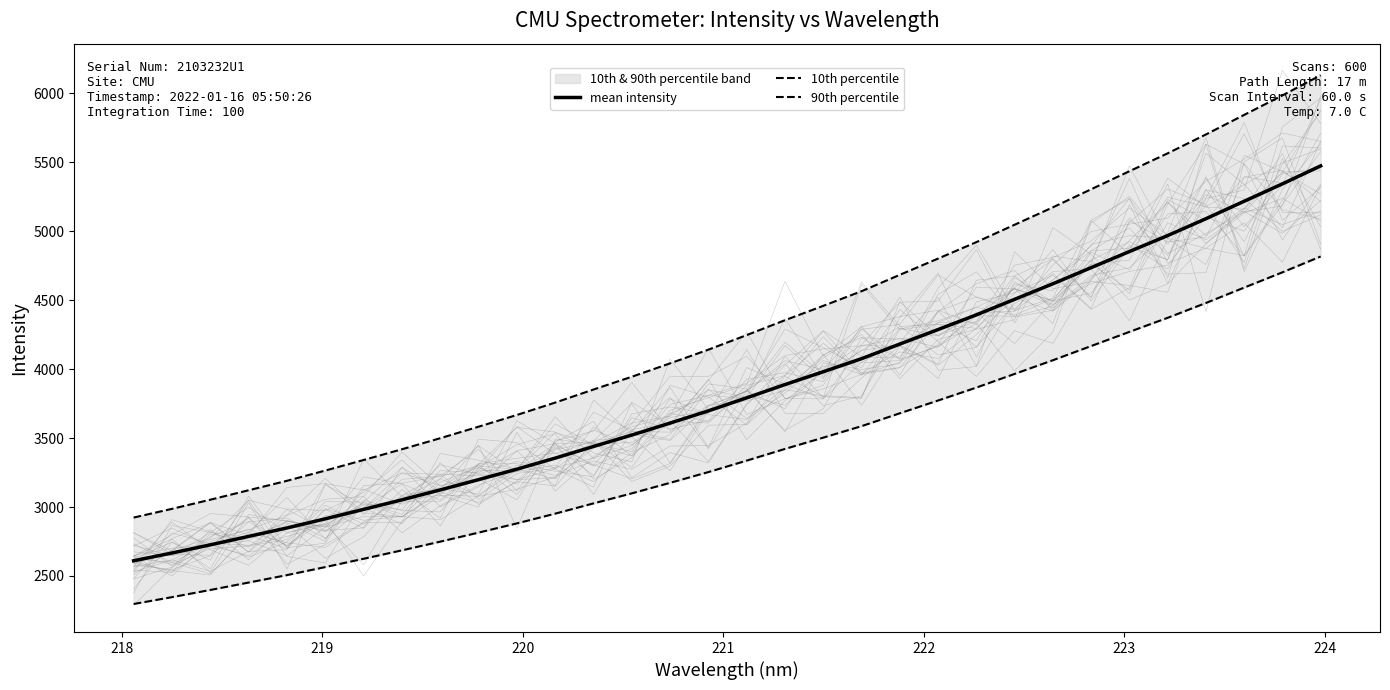

Reading right to left, extract all data points from this chart.

mean intensity: 5472.6	5342.2	5216.2	5089.6	4967.5	4851.7	4735.0	4618.1	4505.4	4392.8	4286.3	4181.1	4075.0	3980.4	3887.5	3791.1	3696.8	3608.2	3521.6	3438.9	3354.4	3274.2	3198.2	3123.9	3052.3	2982.8	2914.5	2848.2	2787.0	2725.8	2666.7	2610.2
10th percentile: 4815.9	4701.1	4590.3	4478.8	4371.4	4269.5	4166.8	4063.9	3964.7	3865.7	3772.0	3679.4	3586.0	3502.8	3421.0	3336.2	3253.2	3175.2	3099.0	3026.2	2951.9	2881.3	2814.5	2749.0	2686.0	2624.8	2564.7	2506.4	2452.5	2398.7	2346.7	2297.0
90th percentile: 6129.3	5983.2	5842.2	5700.3	5563.6	5433.9	5303.2	5172.2	5046.0	4919.9	4800.7	4682.9	4564.0	4458.1	4354.0	4246.1	4140.5	4041.2	3944.1	3851.6	3756.9	3667.1	3582.0	3498.7	3418.6	3340.7	3264.2	3189.9	3121.4	3052.9	2986.7	2923.4